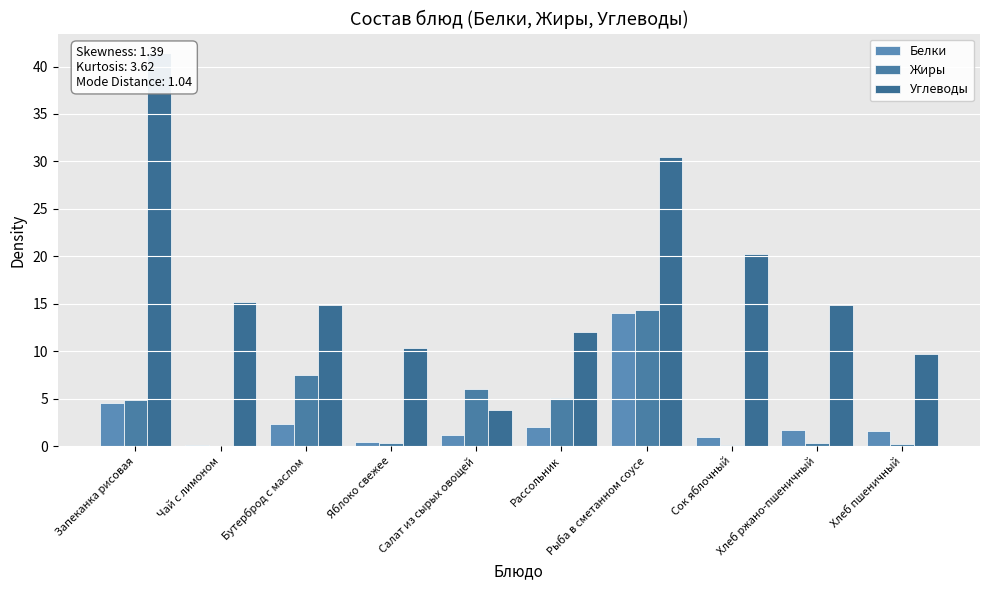

What is the sum of the Белки values at Чай с лимоном and Хлеб ржано-пшеничный?

1.8